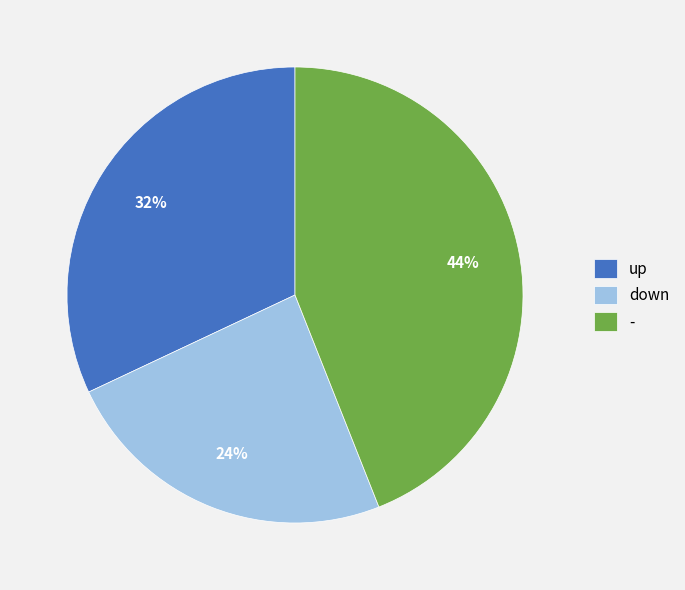

To the nearest percent, what portion does - represent?

44%